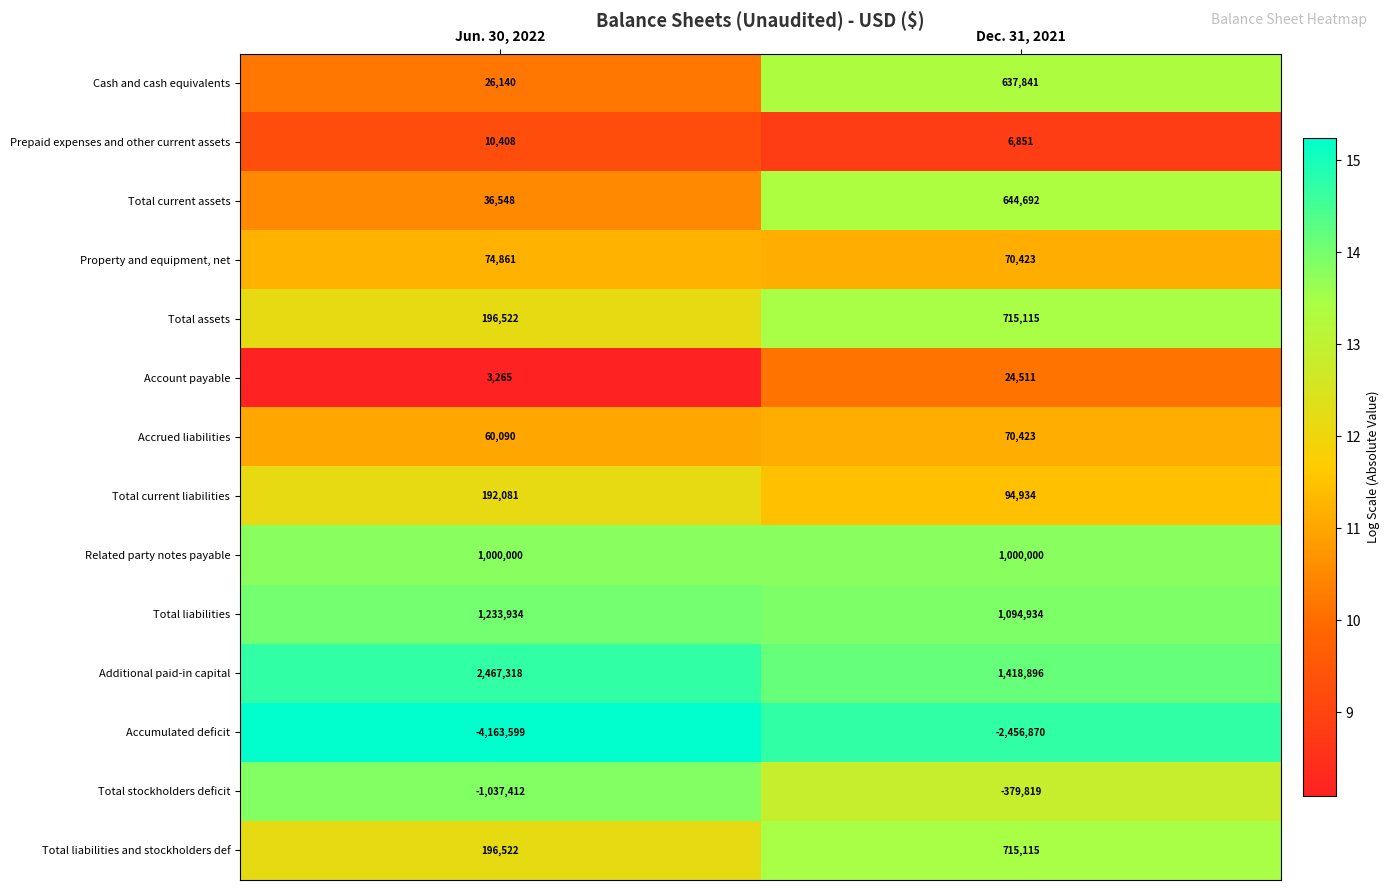

Rank the categories by Cash and cash equivalents value from lowest to highest.

Jun. 30, 2022, Dec. 31, 2021